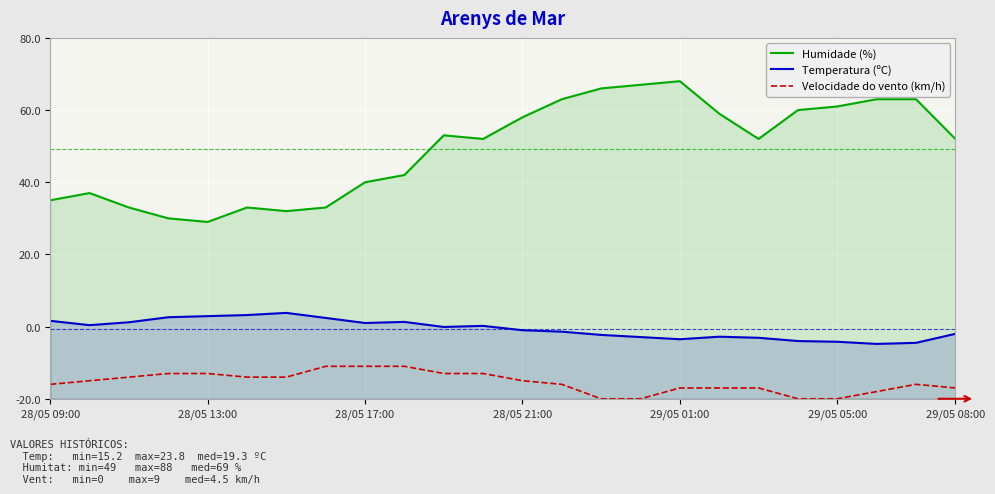

Which series has the widest spread of values?

Humidade (%)